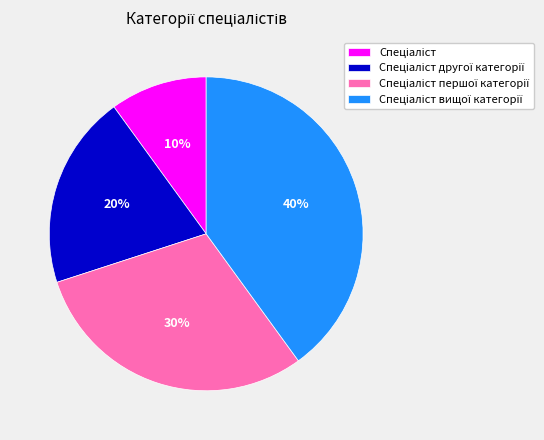

To the nearest percent, what is the average slice percentage?

25%